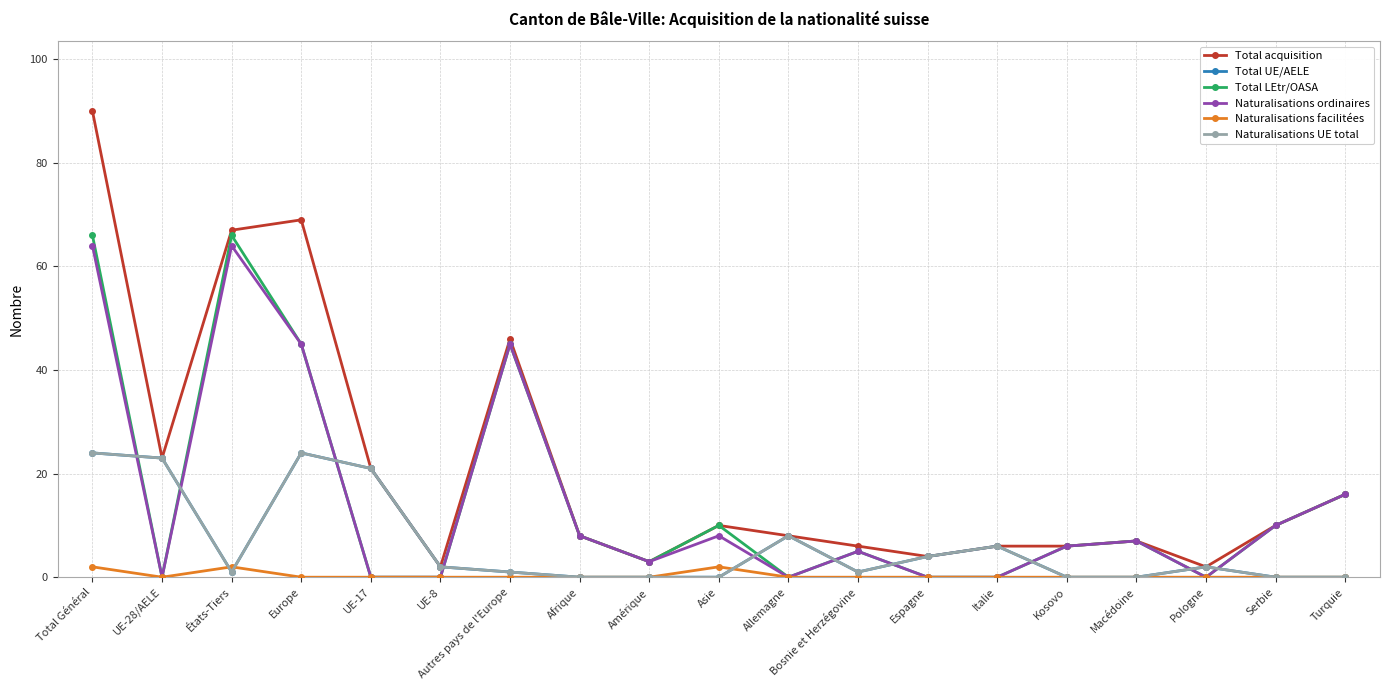

Does the chart have visible grid lines?

Yes